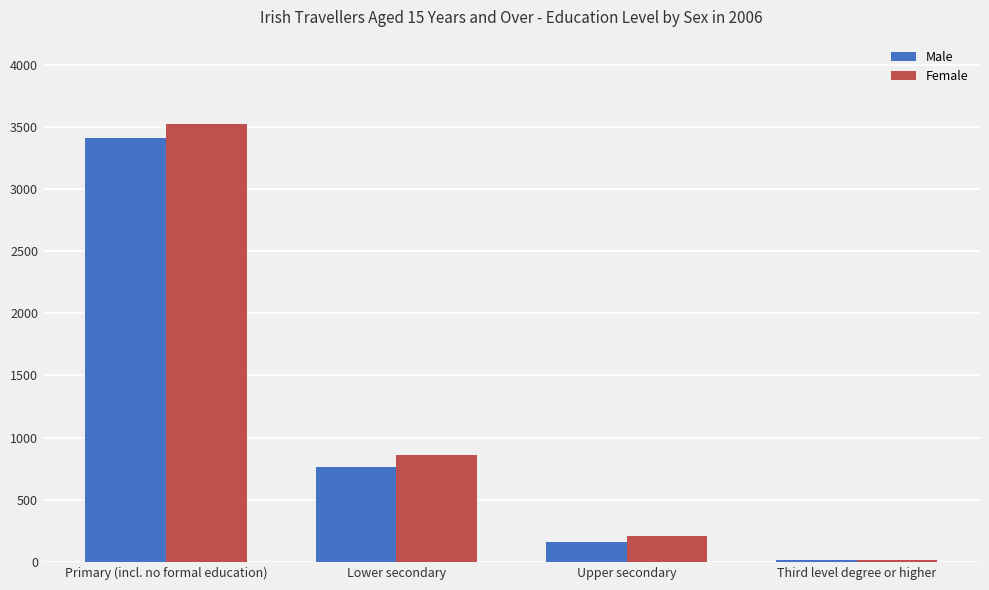

How many series are shown in this chart?

2